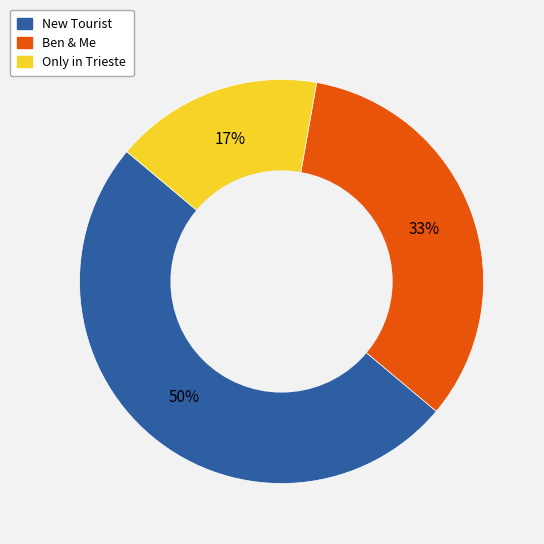

Is Only in Trieste the majority of the pie?

No